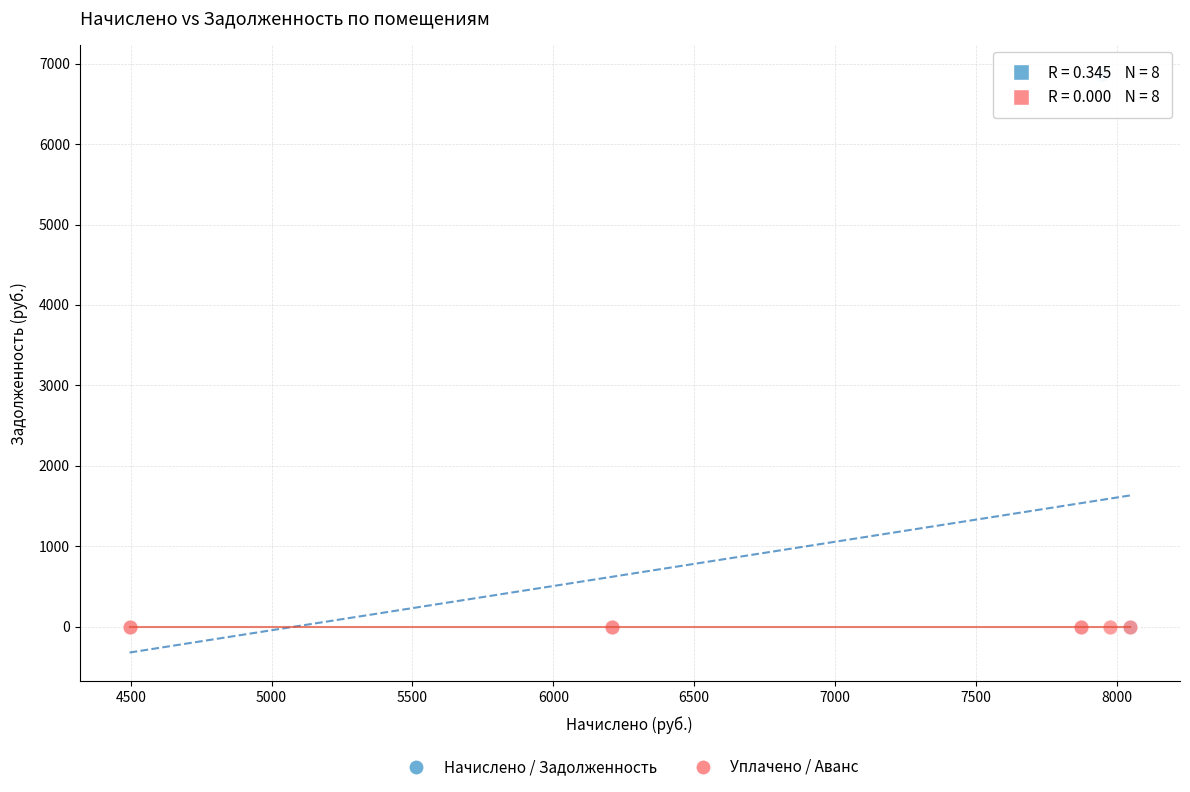

What are all the series names shown in the legend?

Начислено / Задолженность, Уплачено / Аванс